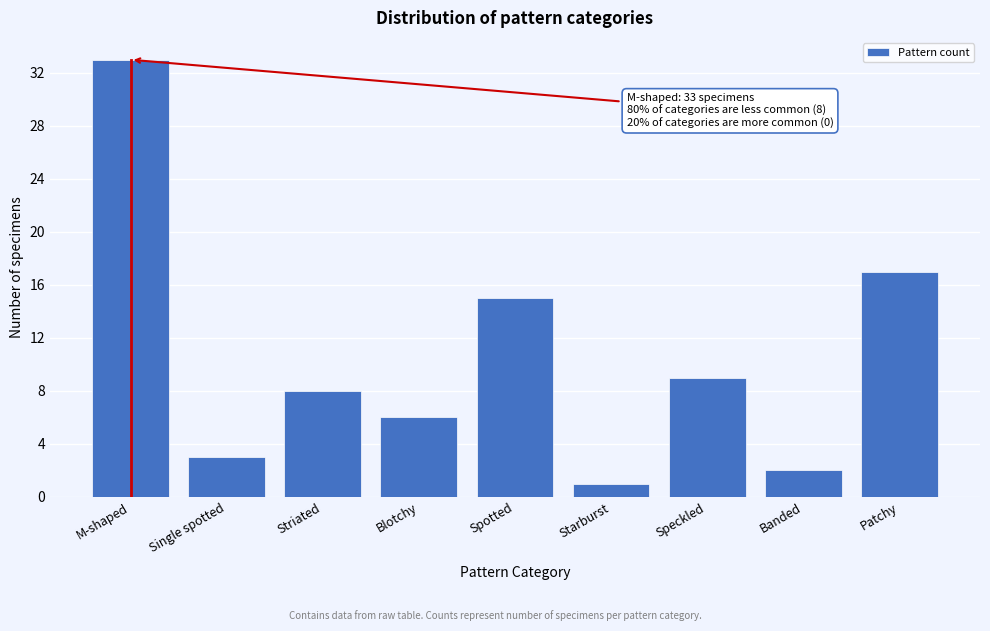

Reading right to left, extract all data points from this chart.

17	2	9	1	15	6	8	3	33